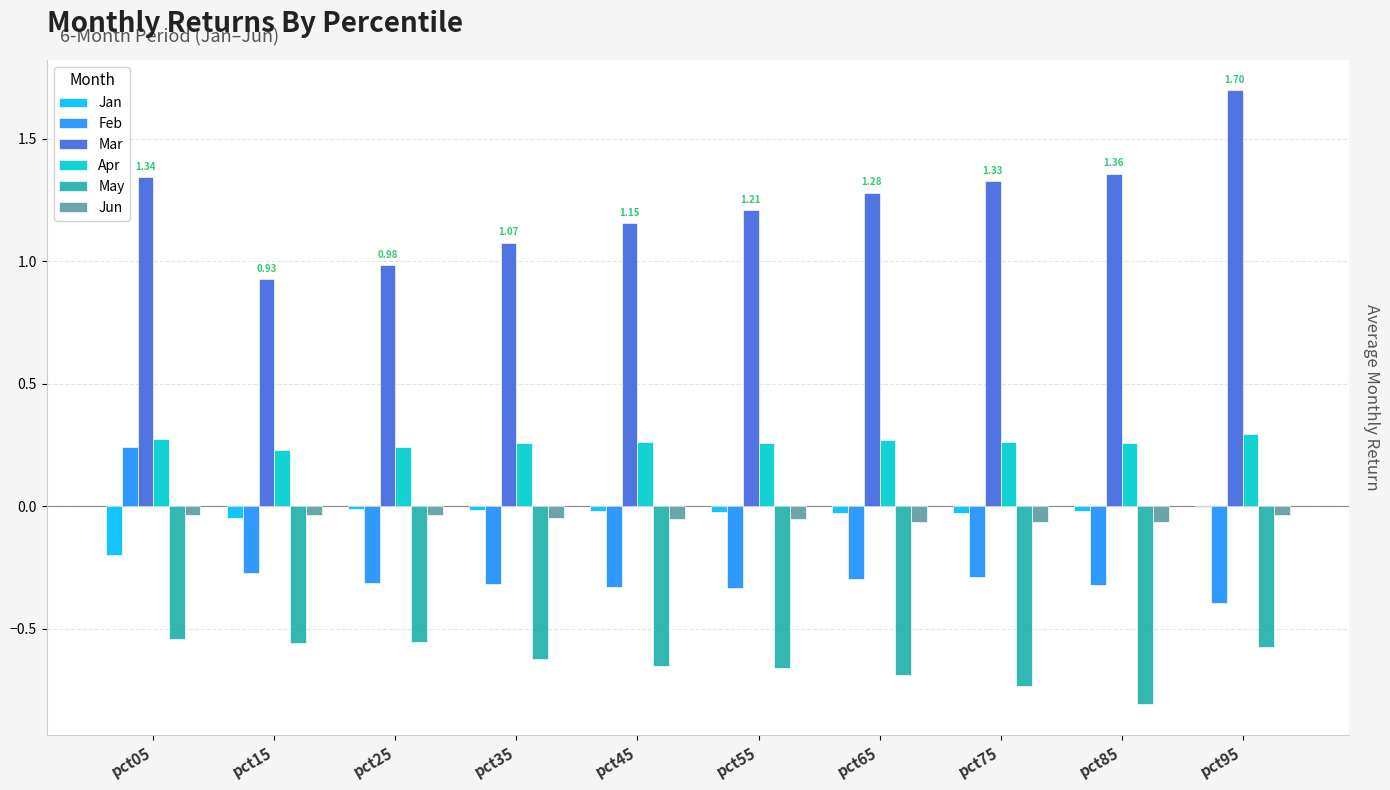

Is the value of May at pct95 greater than the value of Apr at pct05?

No